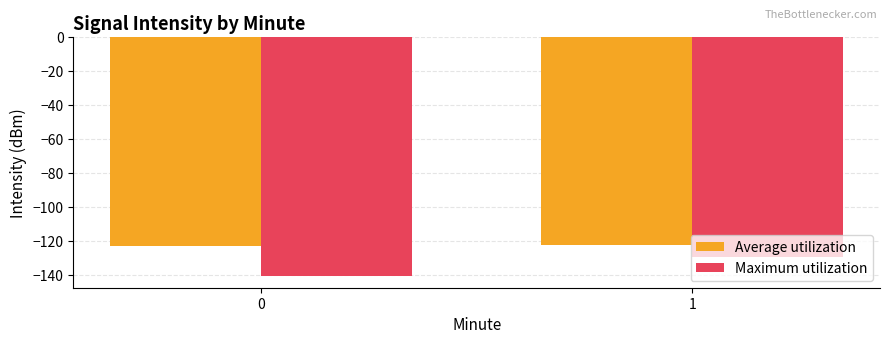

Which series has the largest total across all categories?

Average utilization